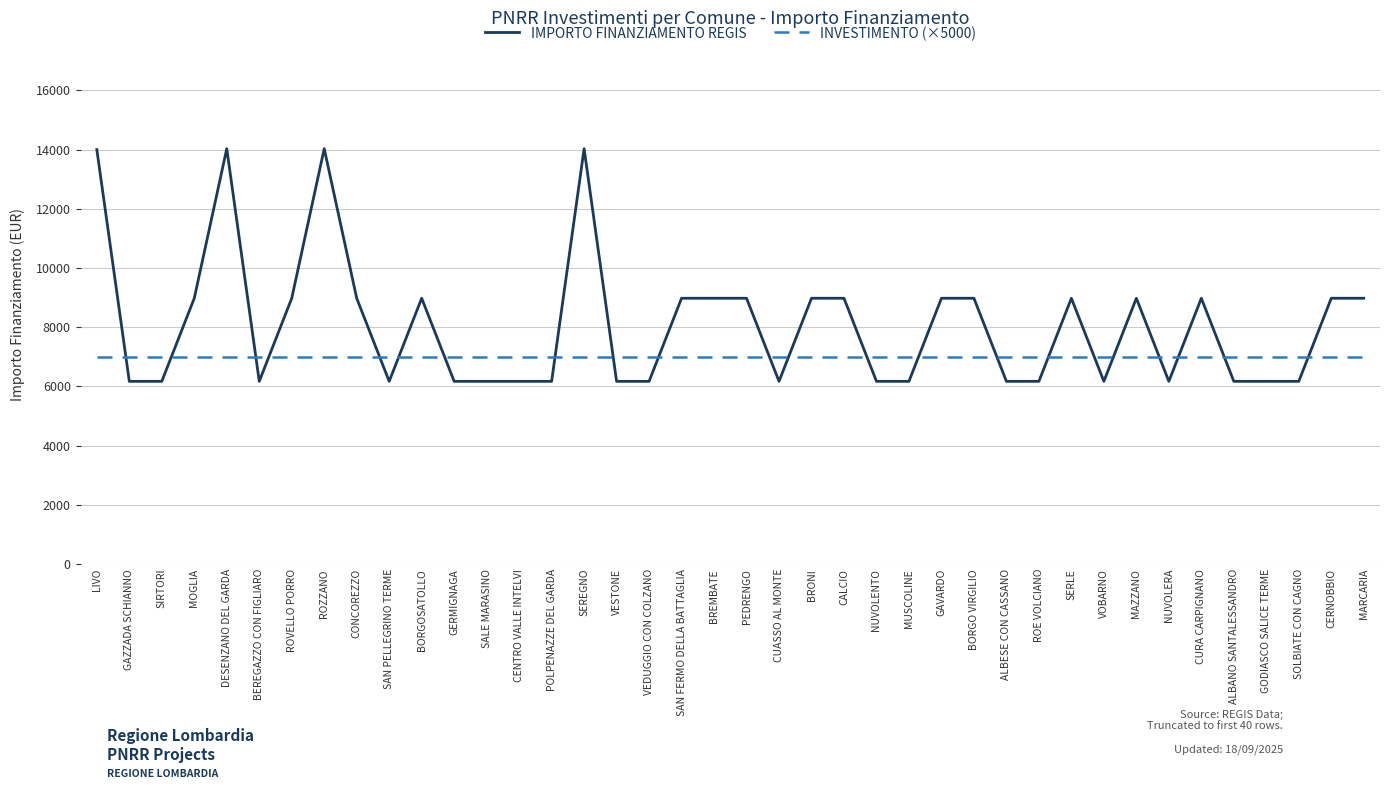

The IMPORTO FINANZIAMENTO REGIS series shows 8702.7 at GAZZADA SCHIANNO. True or false?

False